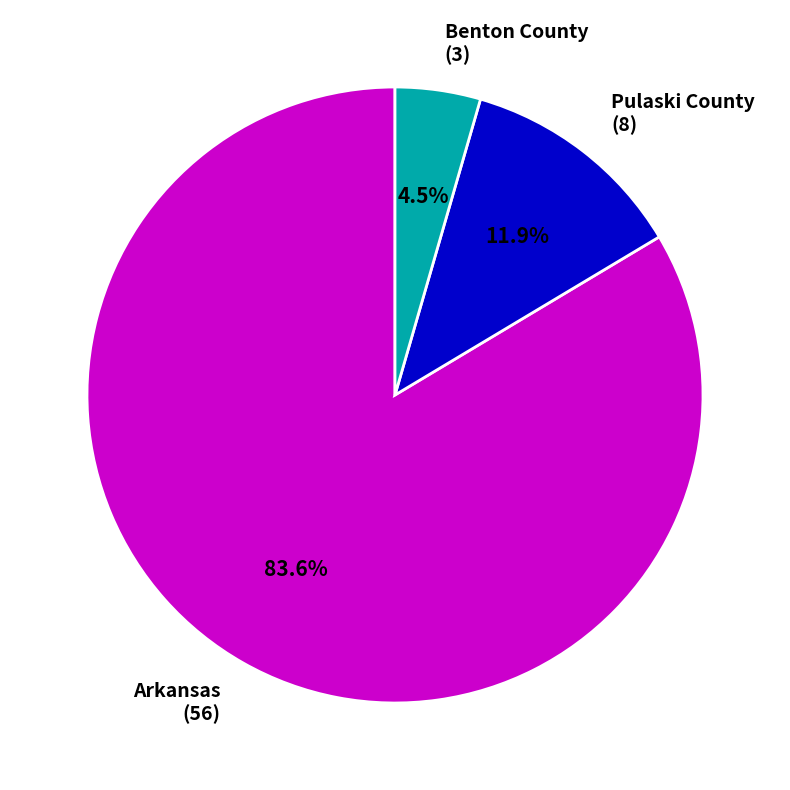

Rank the categories by value from highest to lowest.

Arkansas, Pulaski County, Benton County